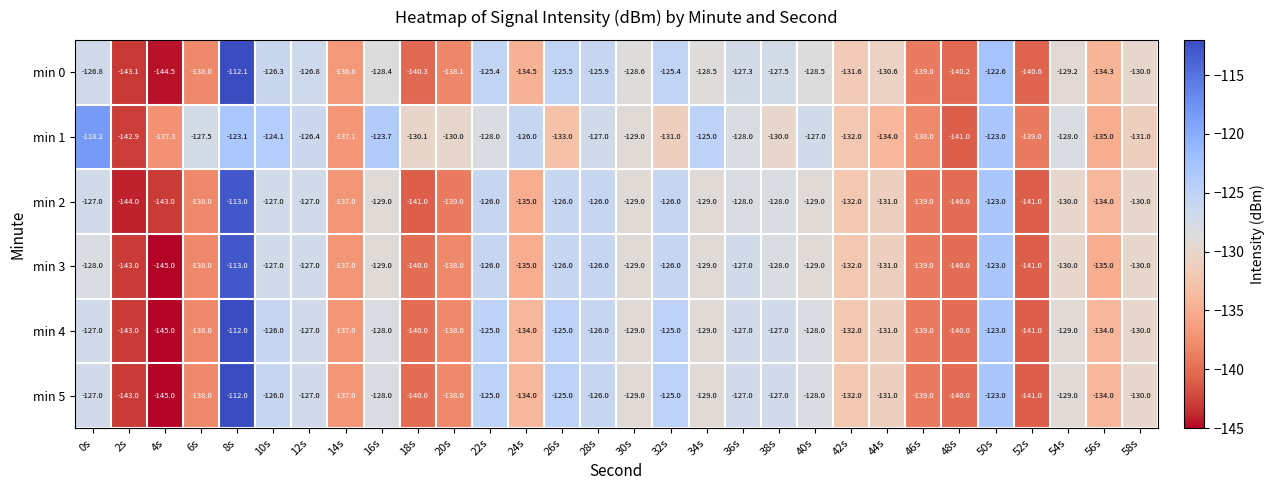

What is the sum of all min 5 values?

-3935.0